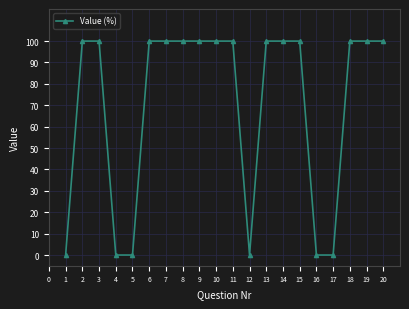

What is the sum of all values?

1400